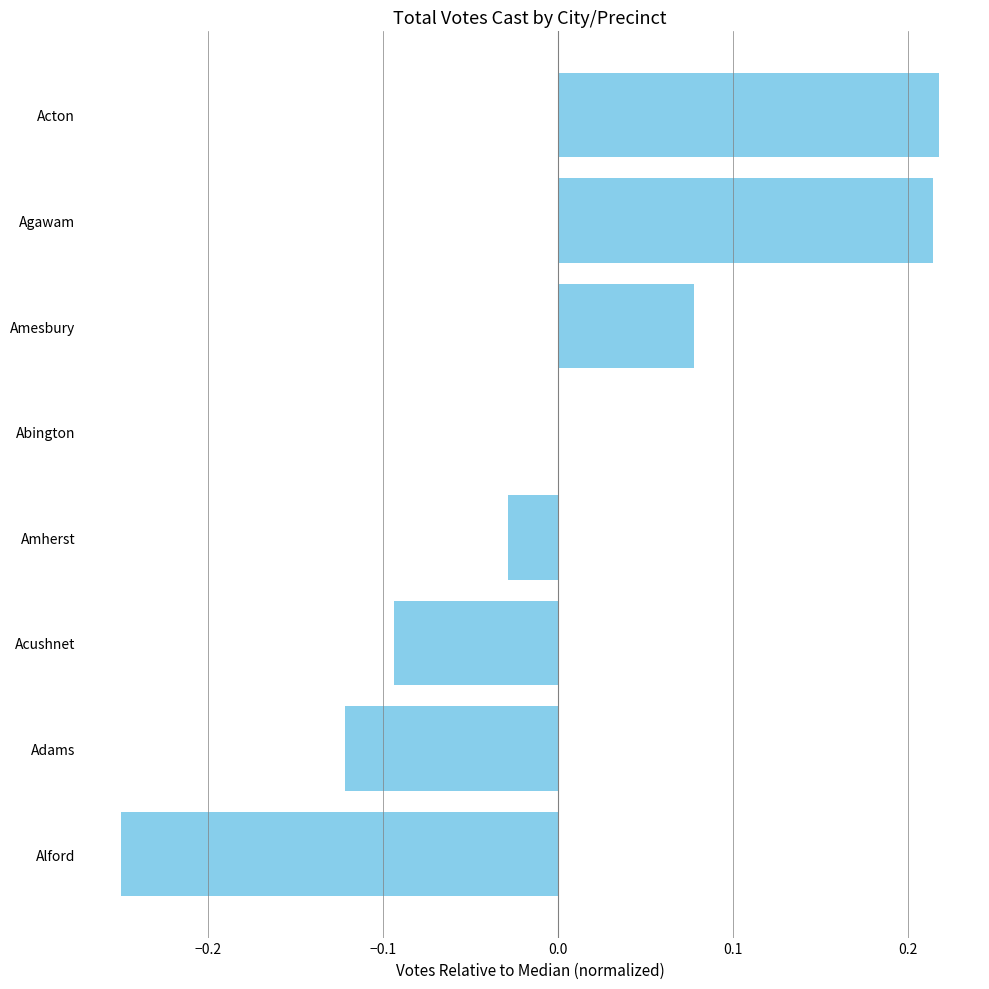

What is the change in value from Alford to Agawam?

+0.5